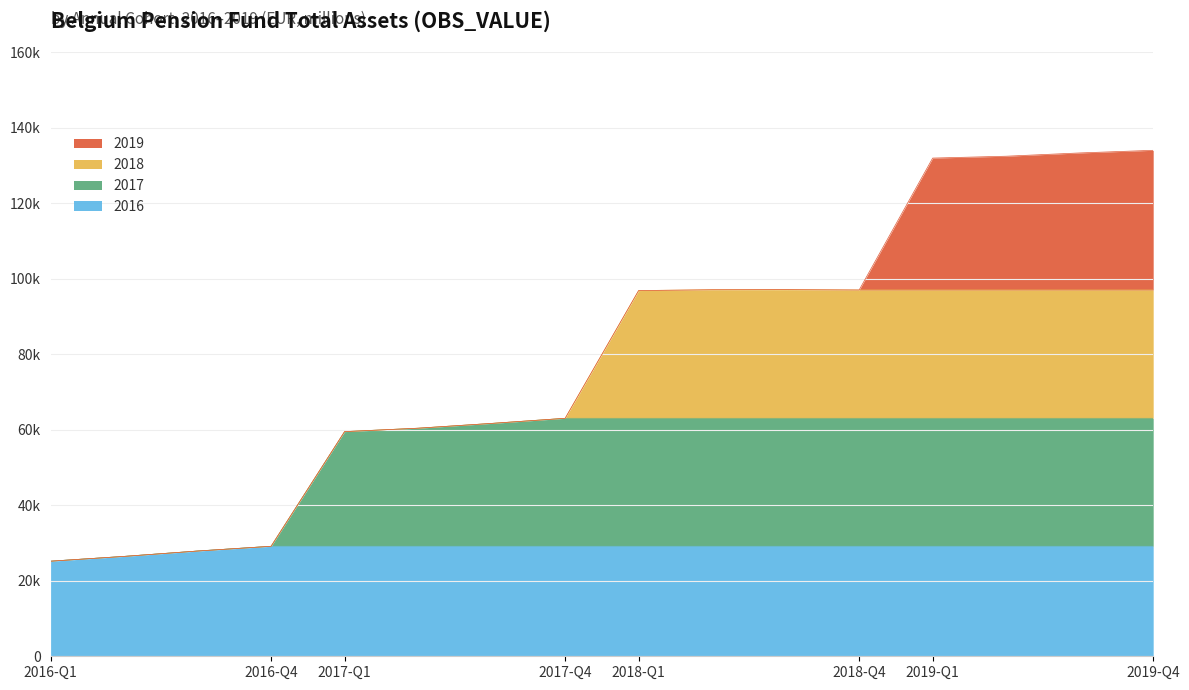

Which category has the lowest value across all series?

2016-Q1